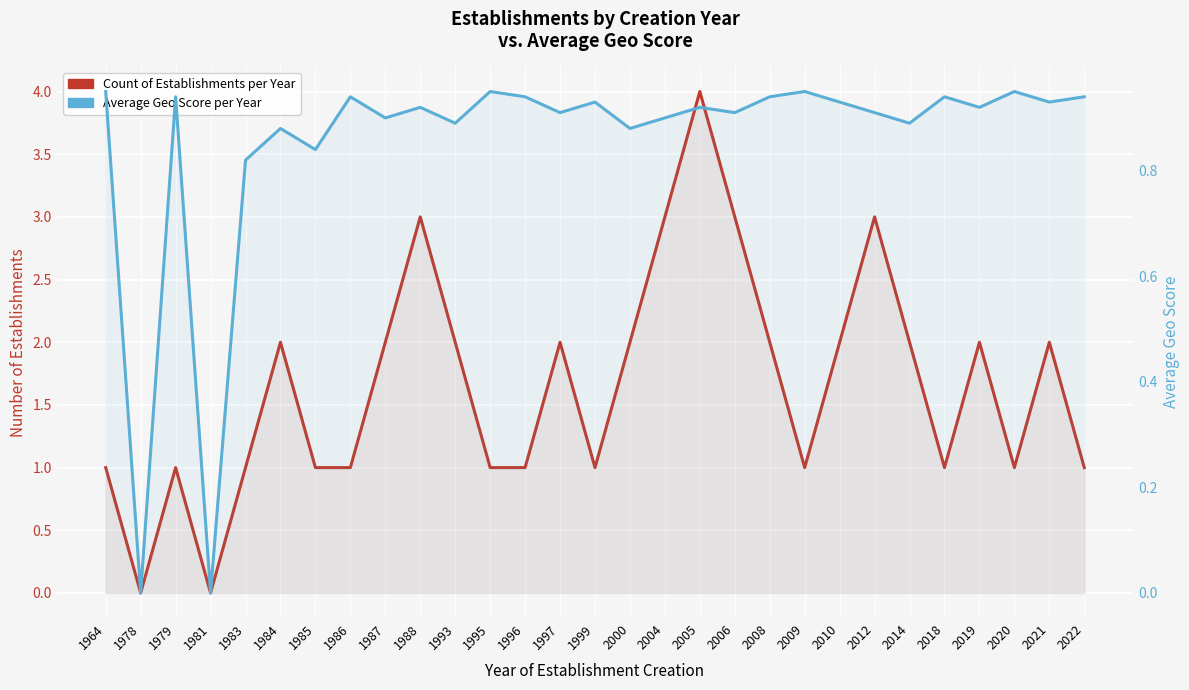

Is the value of Avg geo_score at 1997 greater than the value of Count of Establishments at 2014?

No